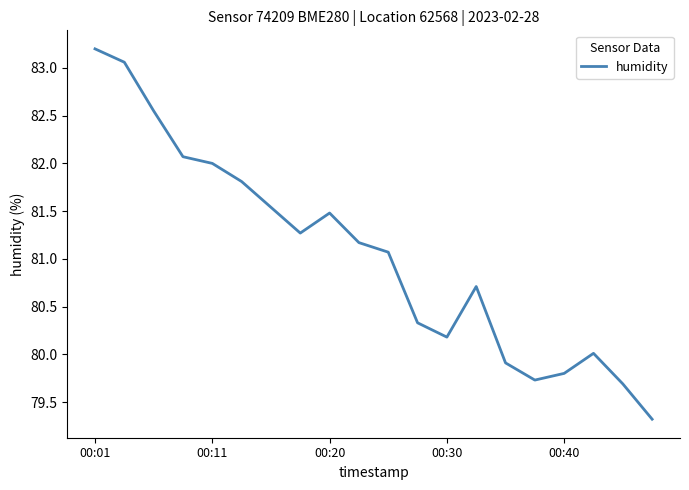

What is the minimum value shown in the chart?

79.3